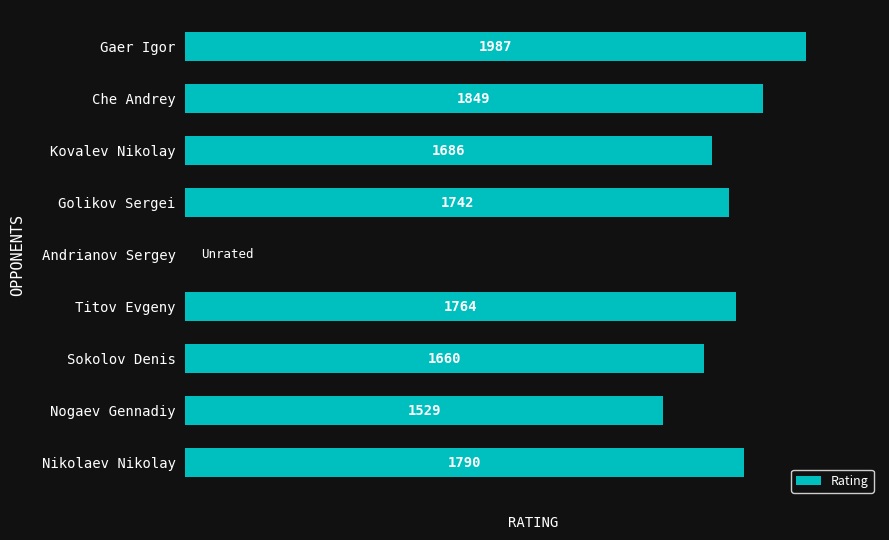

What is the sum of the values at Titov Evgeny and Gaer Igor?

3751